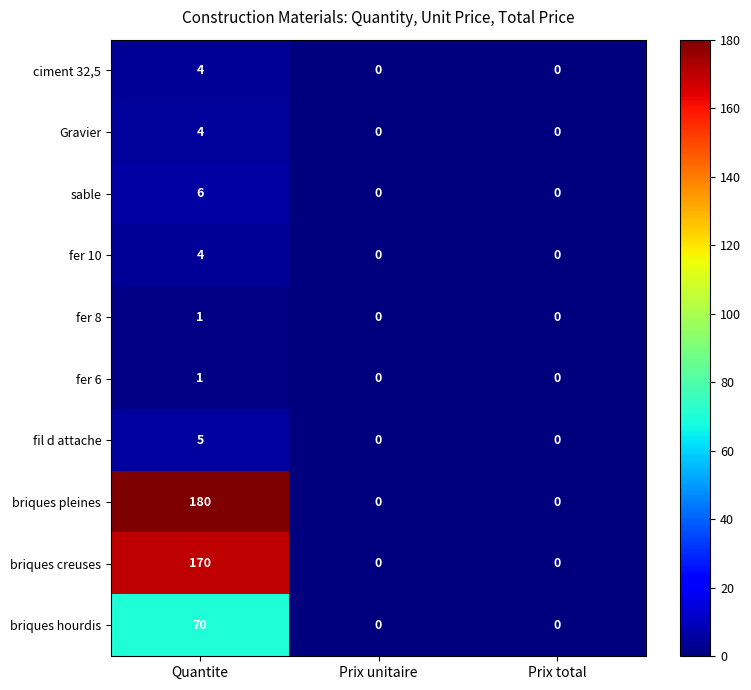

Which series has the largest total across all categories?

briques pleines